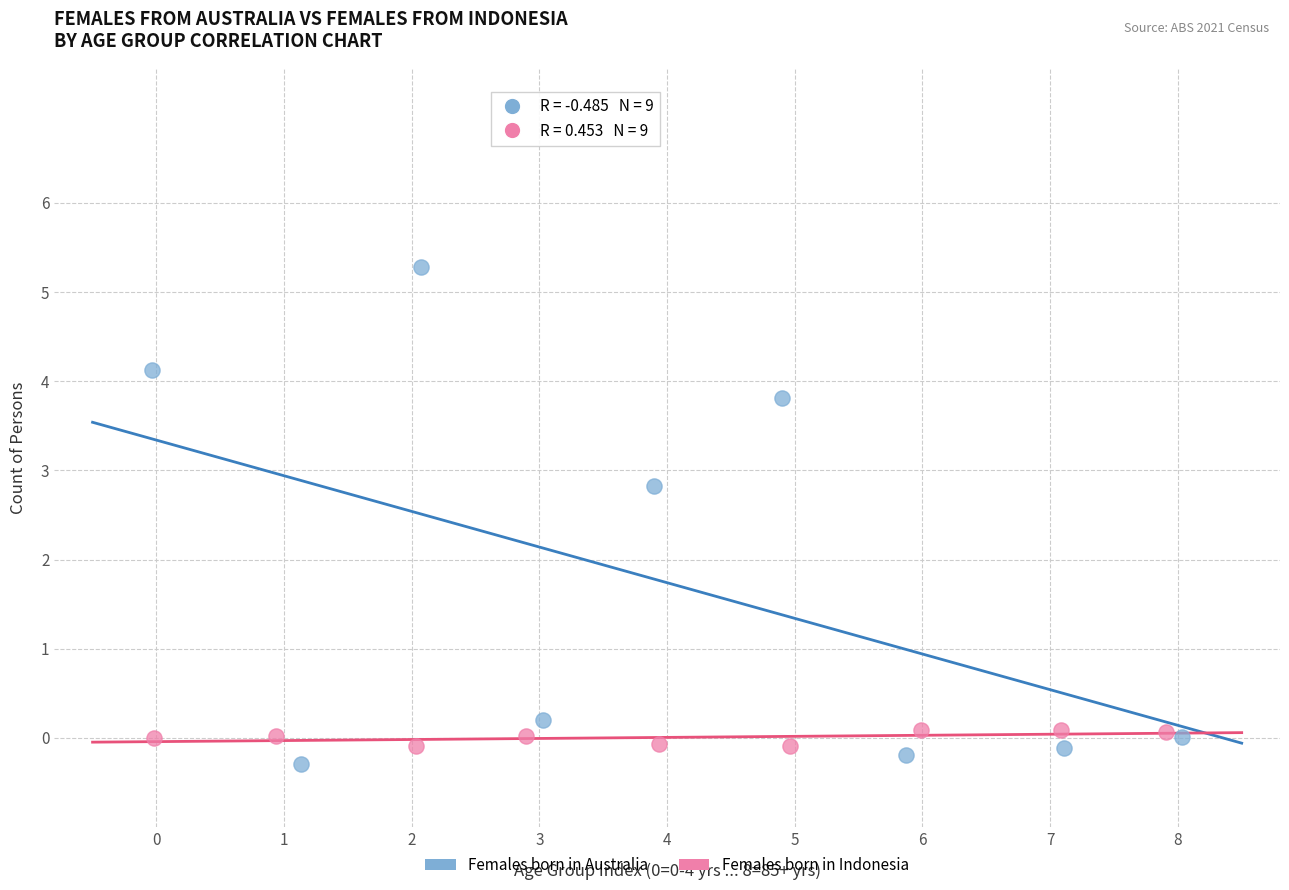

Which series has the largest Y range (max minus min)?

Females born in Australia